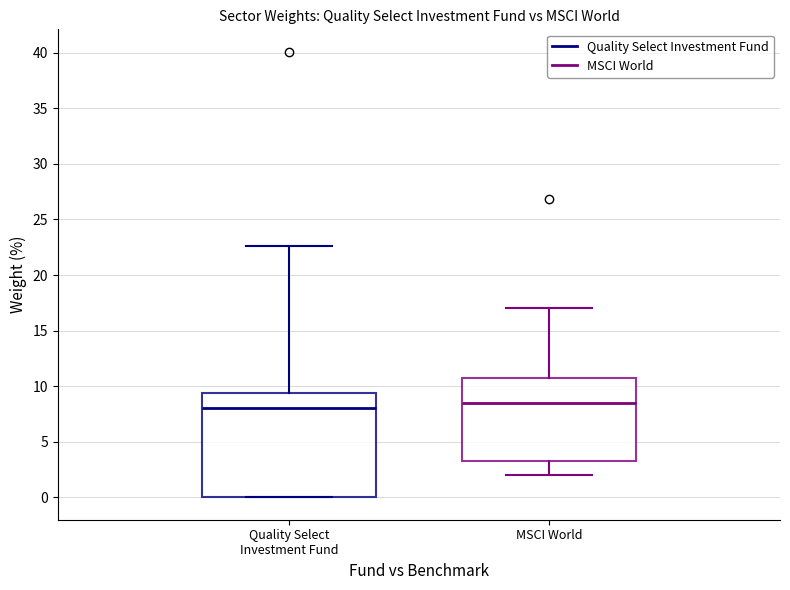

Reading left to right, transcribe this box plot: for each box, give where its median line is, the range the box spans, and where its two whiskers end, as read against the y-axis. The values are not printed on the chart, so give them approximately, as read against the axis.

Quality Select Investment Fund: median 8.0, box 0.0 to 9.5, whiskers 0.0 to 22.5
MSCI World: median 8.5, box 3.5 to 11.0, whiskers 2.0 to 17.0